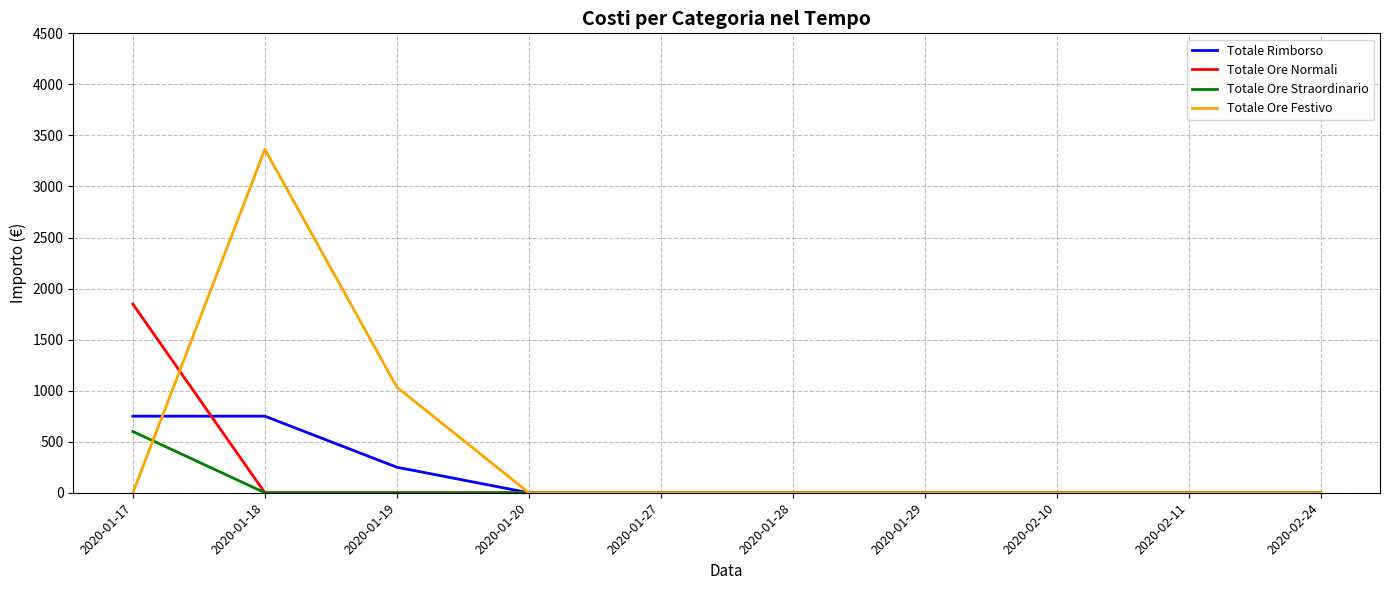

What are all the series names shown in the legend?

Totale Rimborso, Totale Ore Normali, Totale Ore Straordinario, Totale Ore Festivo